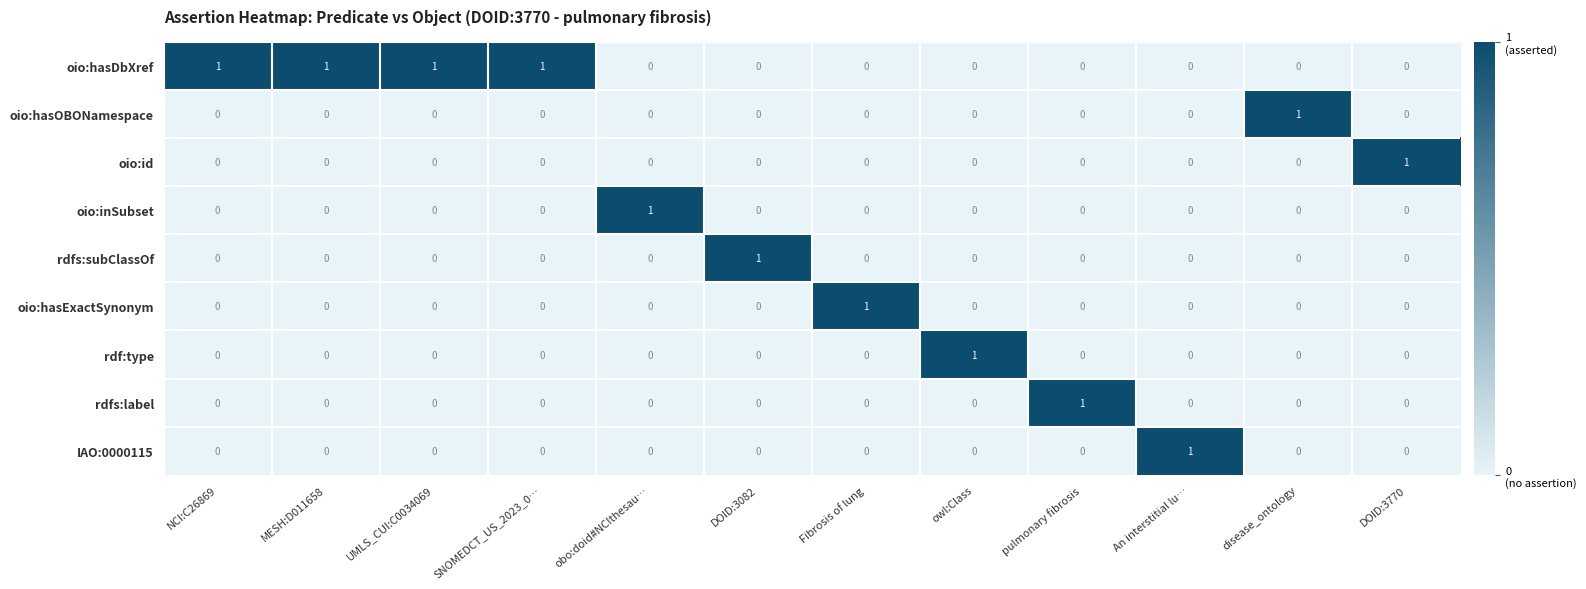

Count the number of categories in the chart.

12